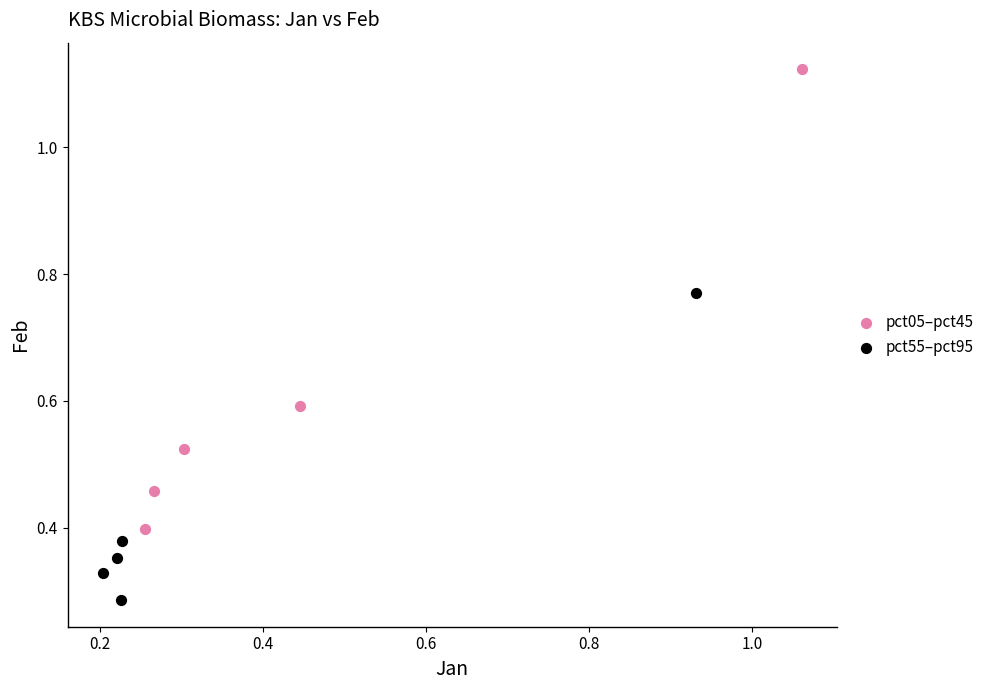

What are all the series names shown in the legend?

pct05–pct45, pct55–pct95